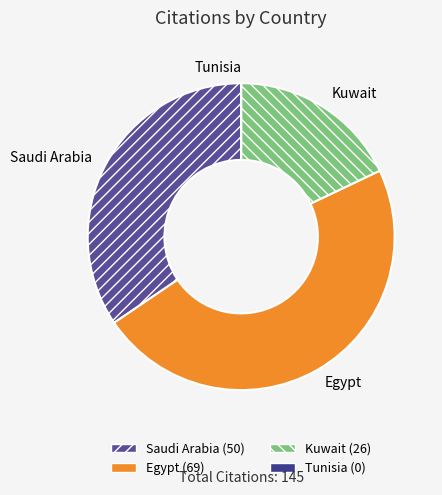

True or false: Egypt accounts for 48% of the total.

True